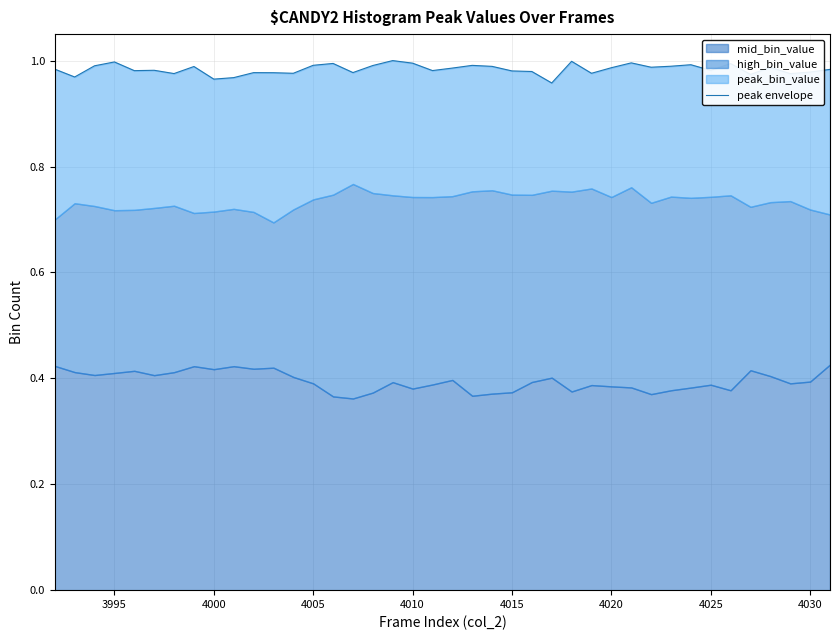

How many interior local valleys (lower than both neighbors) does the data have?

13